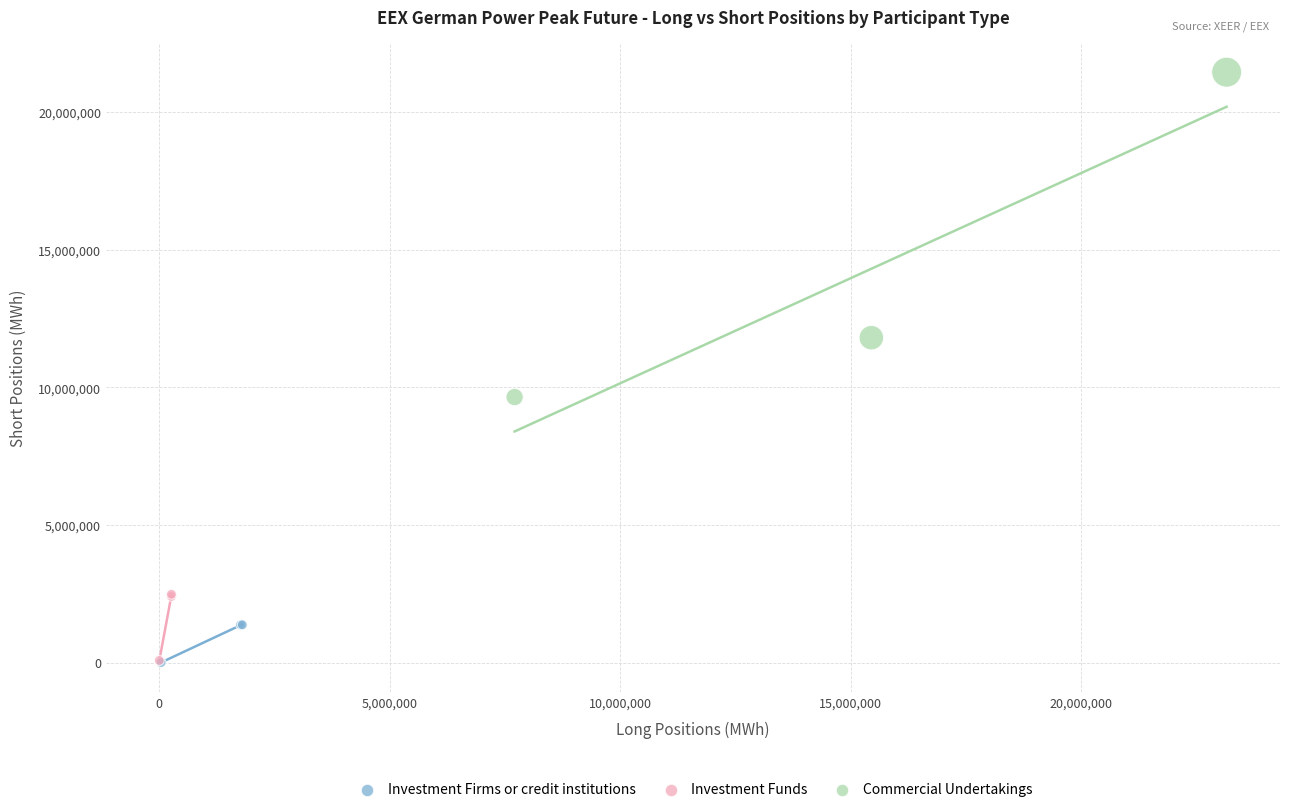

Which series has the widest spread of Y values?

Commercial Undertakings